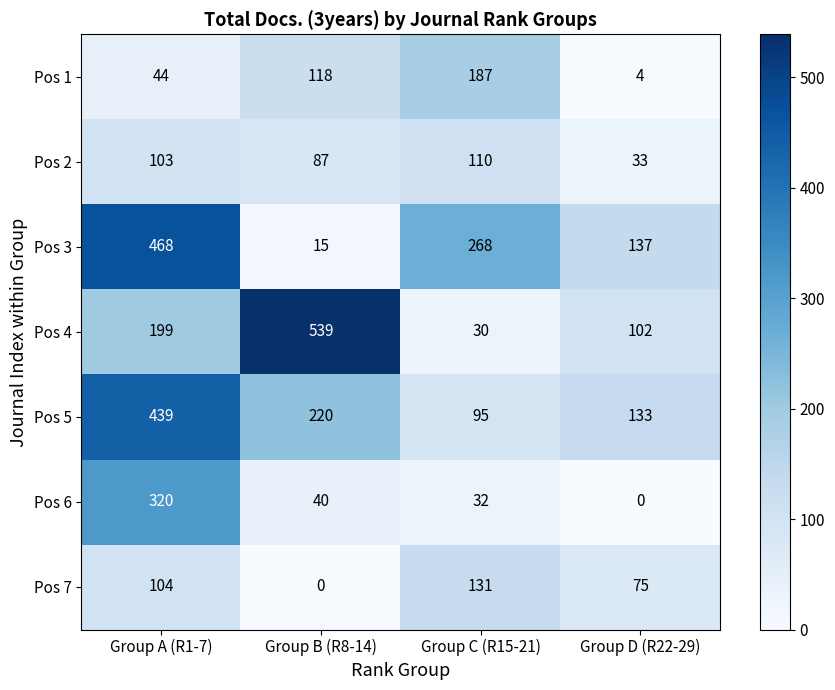

What is the total value across all series at Group D (R22-29)?

484